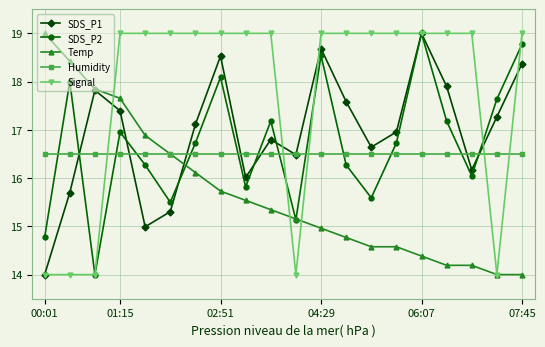

In SDS_P1, how many points are lower than both neighbors (excluding endpoints)?

5